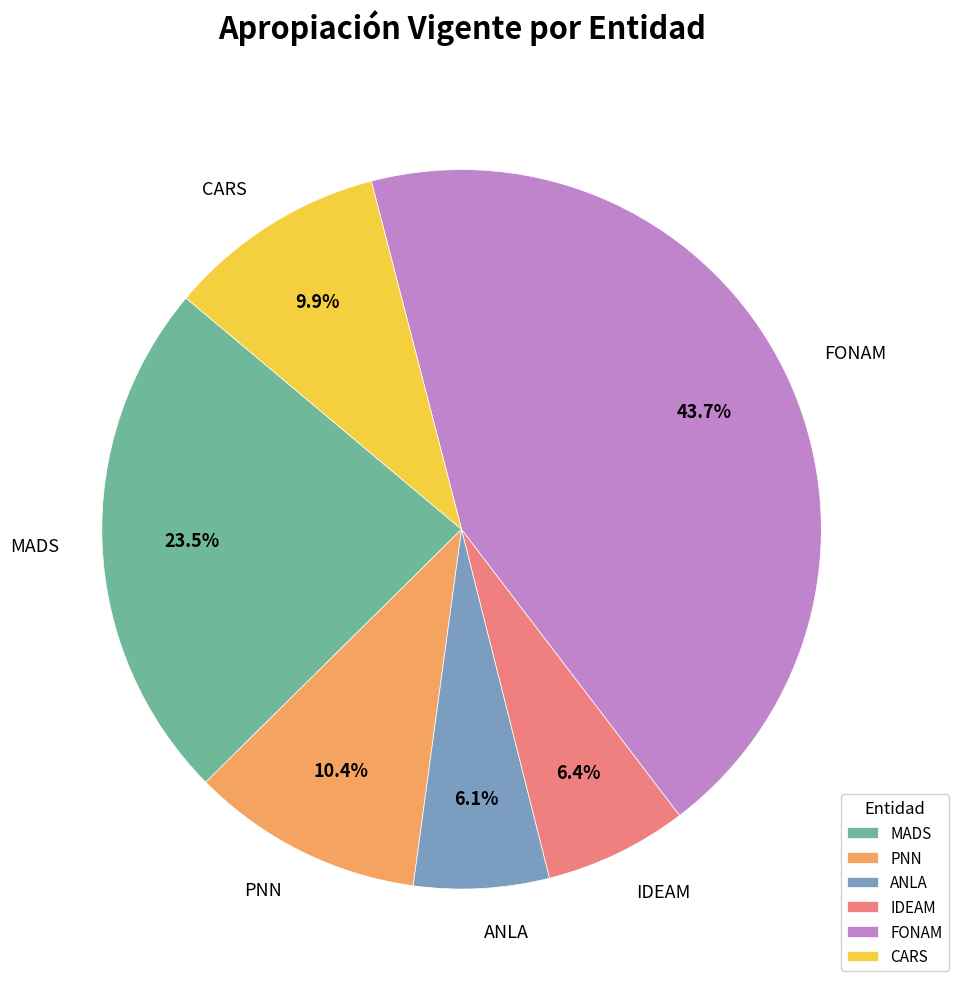

Which slice is the largest?

FONAM